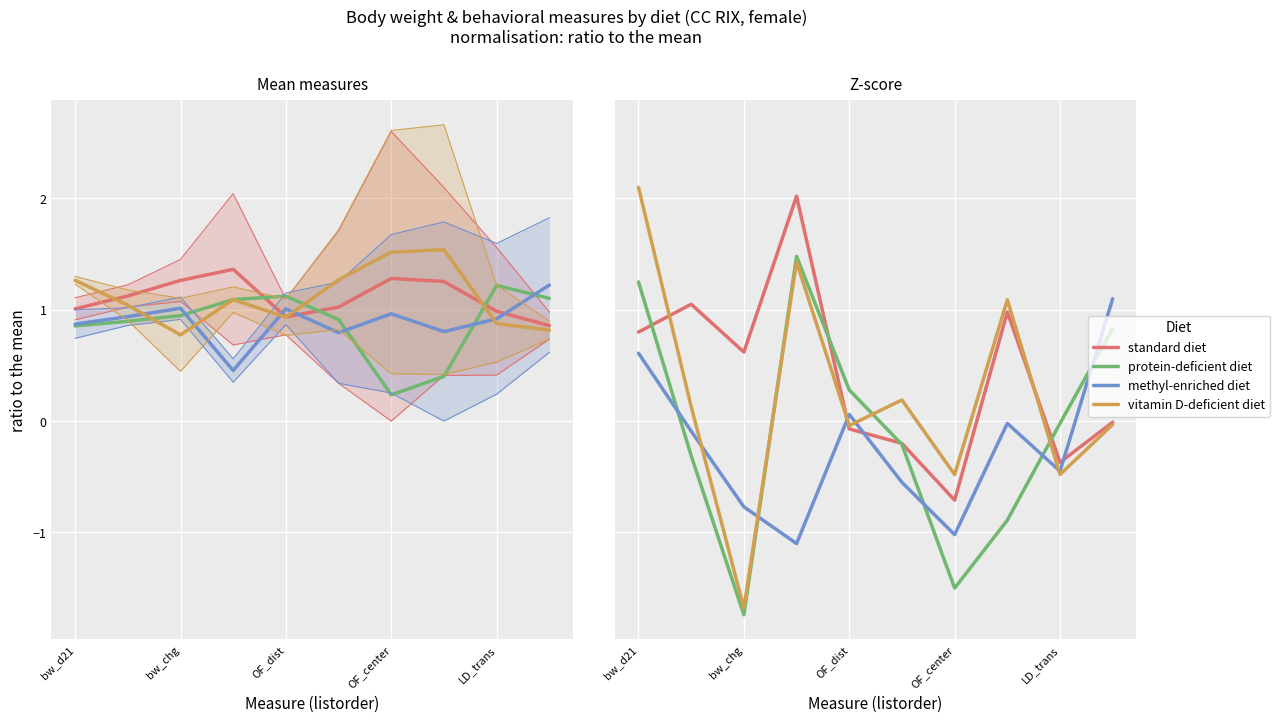

Rank the series by their maximum value, from lowest to highest.

methyl-enriched diet, protein-deficient diet, standard diet, vitamin D-deficient diet